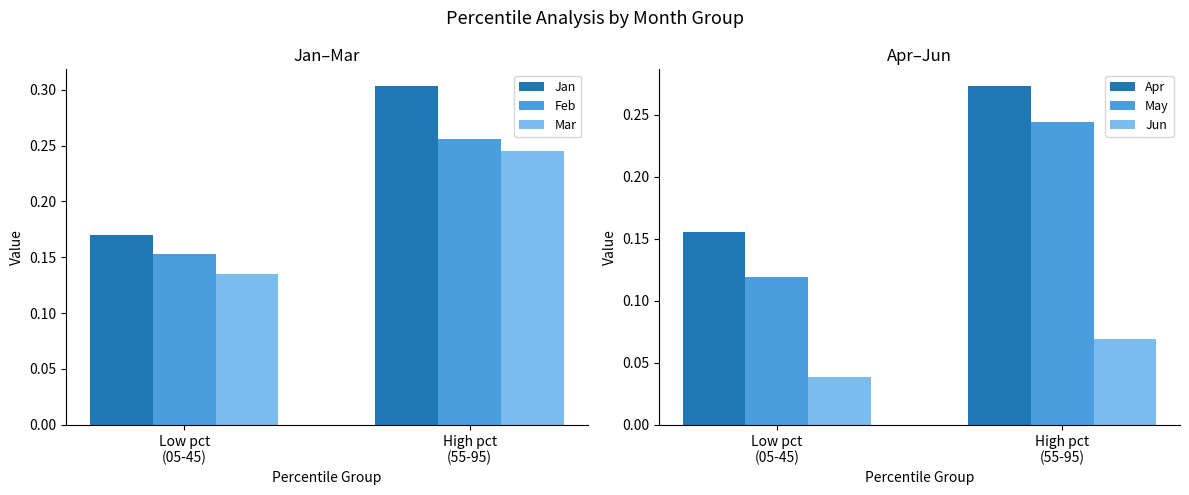

At which label is Jun closest to 0?

Low pct
(05-45)